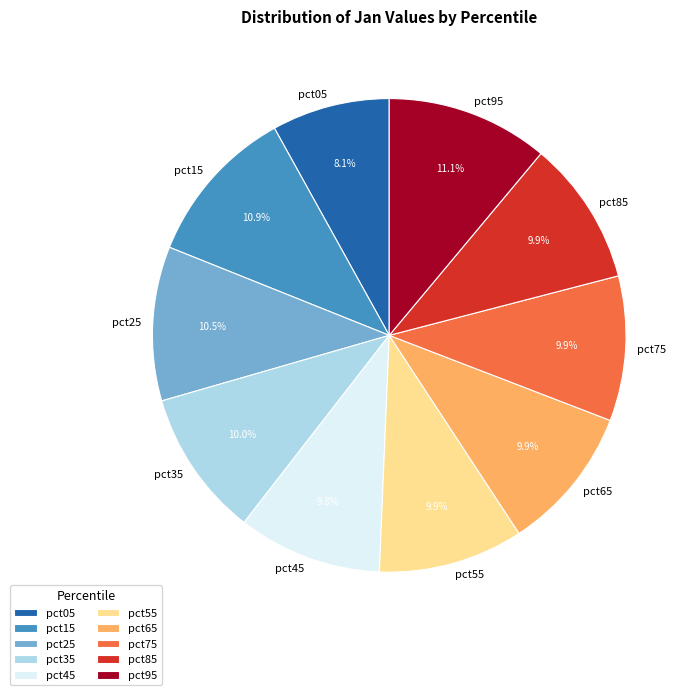

To the nearest percent, what is the combined percentage of pct85 and pct75?

20%